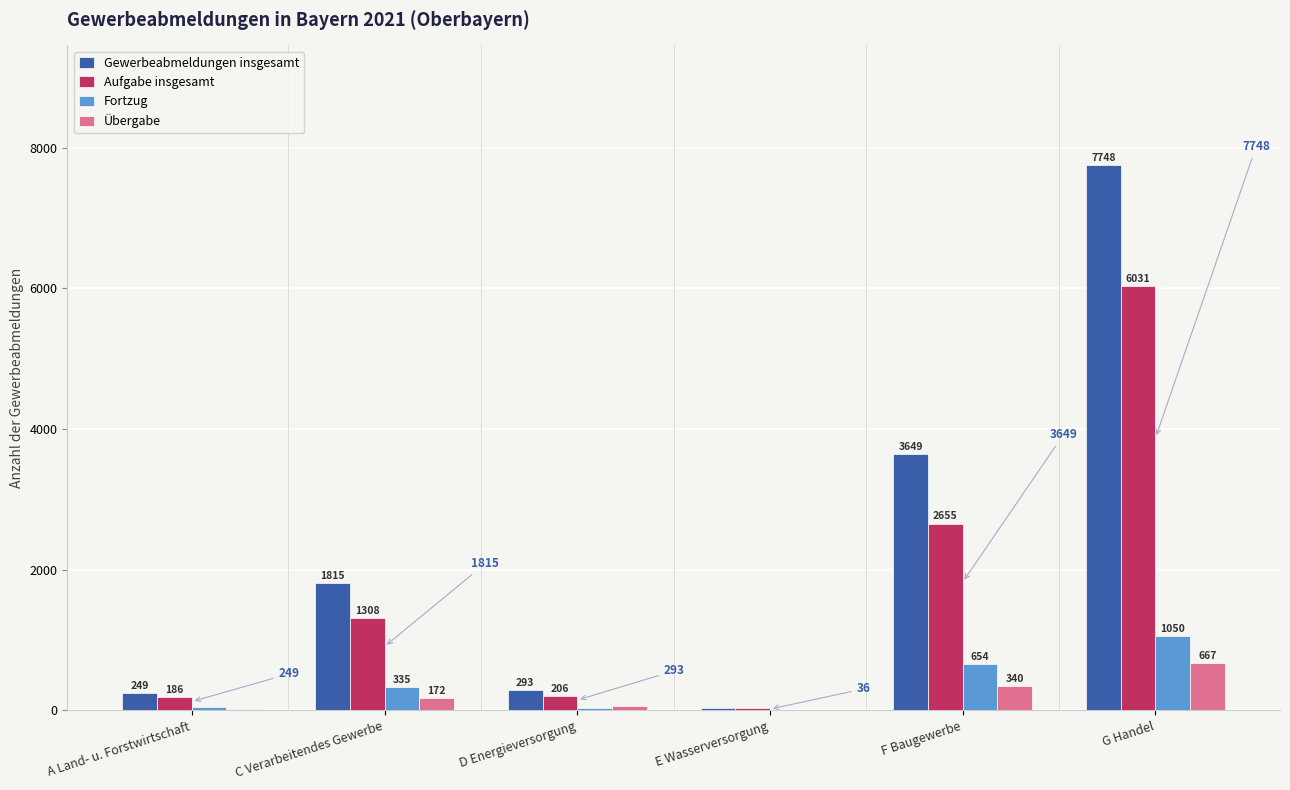

Does the chart contain stacked bars?

No